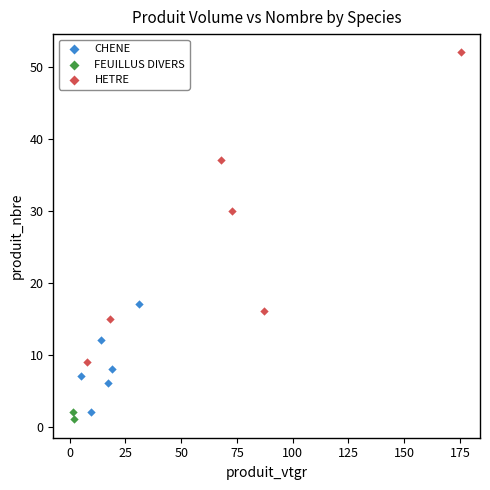

Which series contains the highest Y value?

HETRE